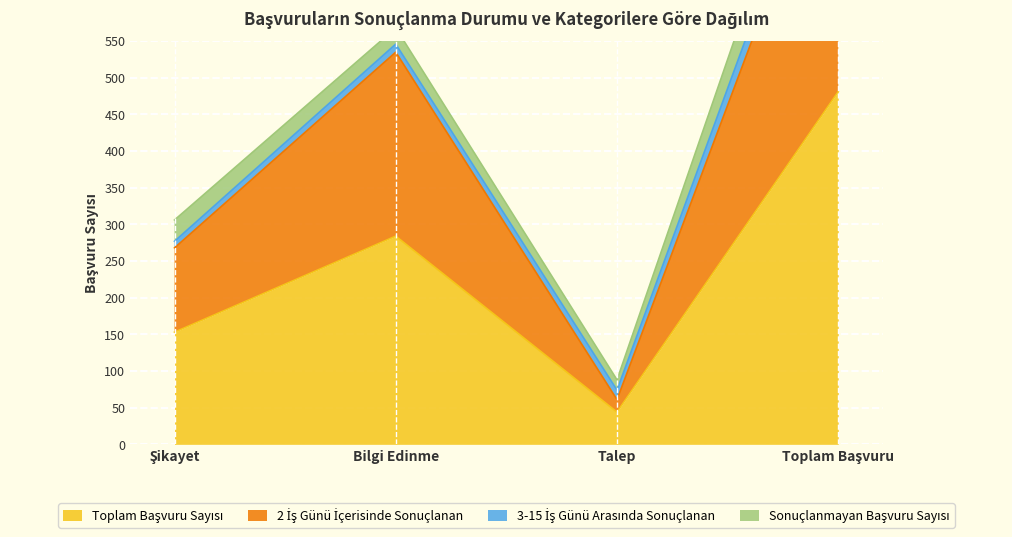

How many data points in 2 İş Günü İçerisinde Sonuçlanan are less than 535?

2